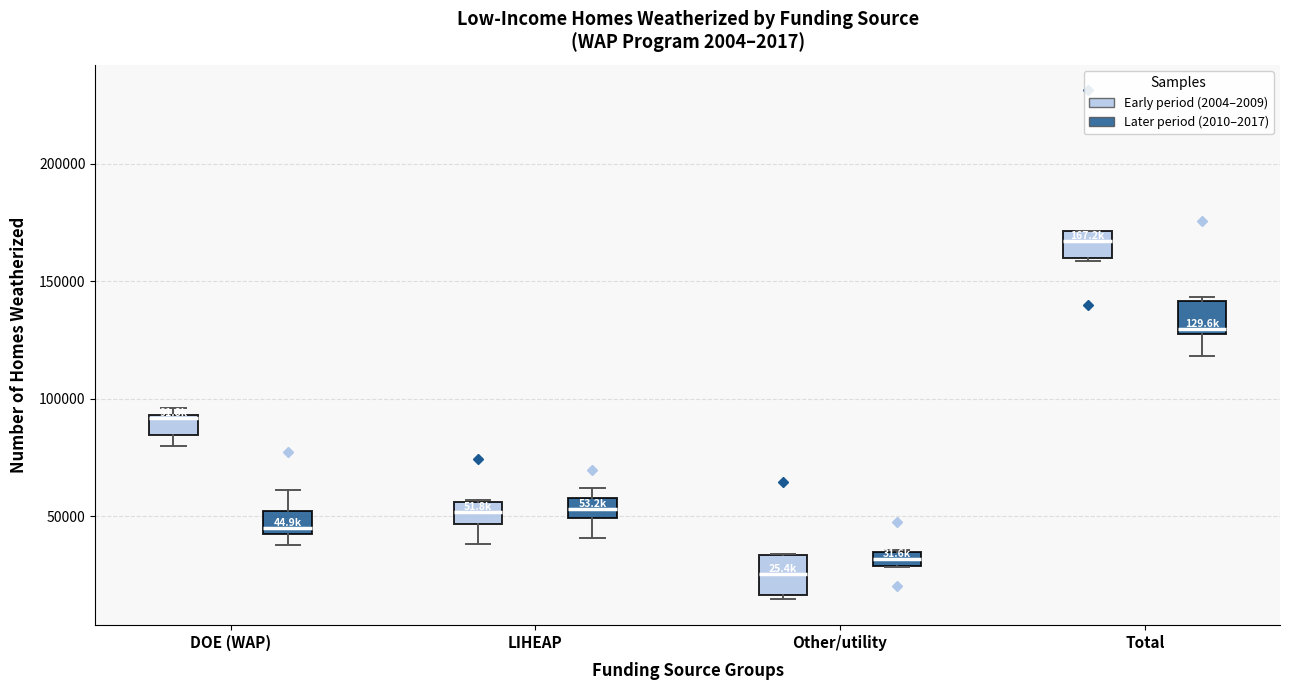

Which box has the lowest median line?

Other/utility (Early period (2004–2009))